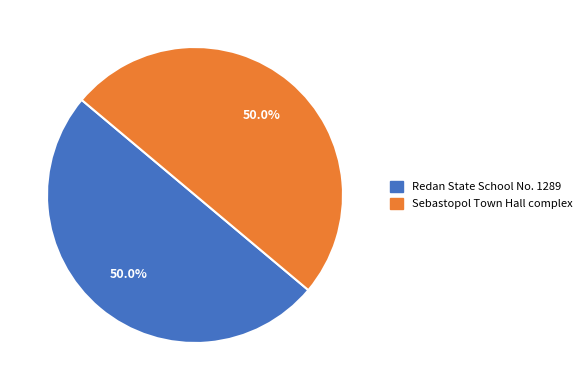

To the nearest percent, what portion does Sebastopol Town Hall complex represent?

50%